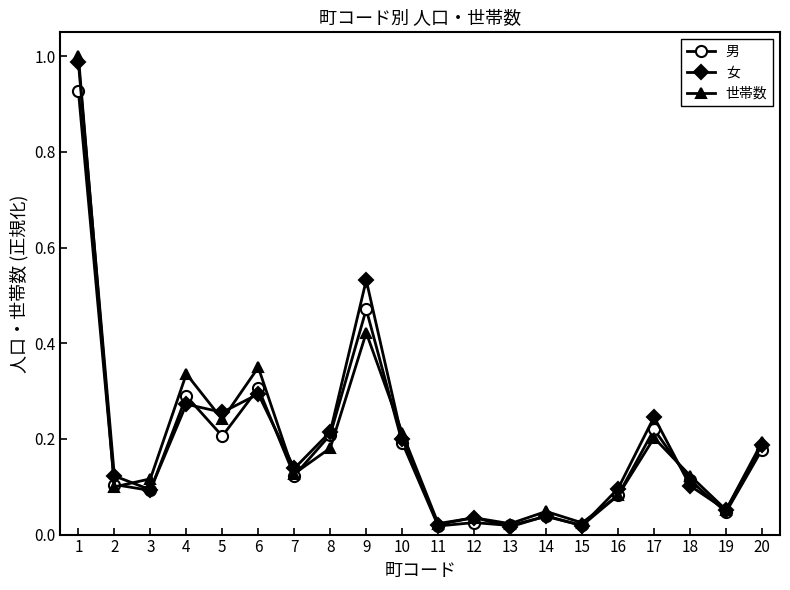

Where is the first local minimum for 女?

3